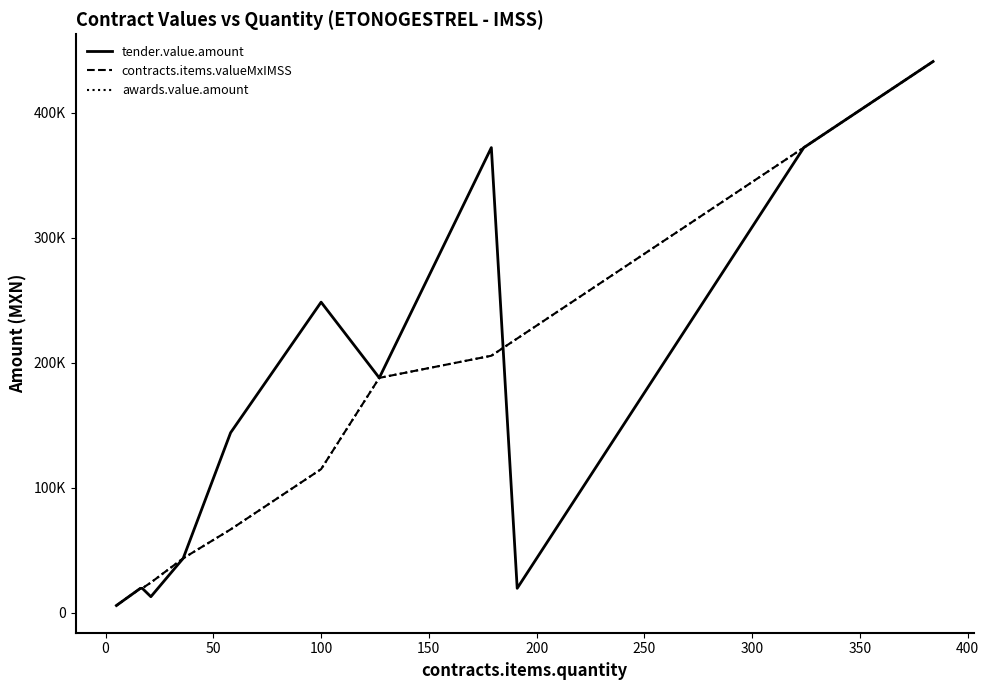

Does the chart have visible grid lines?

No